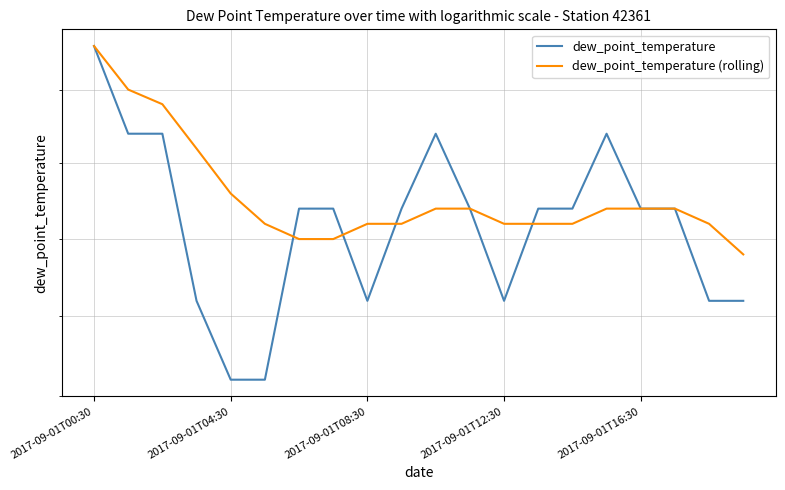

At 2017-09-01T00:30, list the series in order from smallest to largest.

dew_point_temperature, dew_point_temperature (rolling)